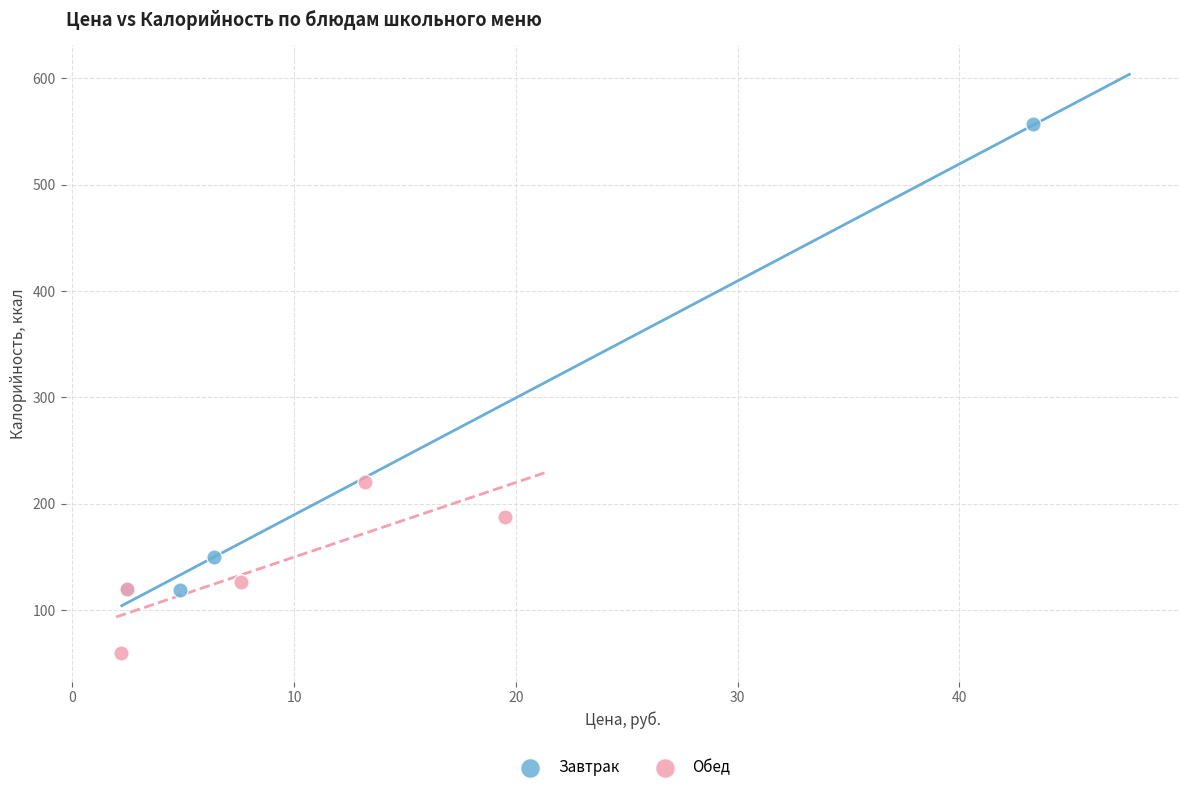

Which series contains the highest Y value?

Завтрак